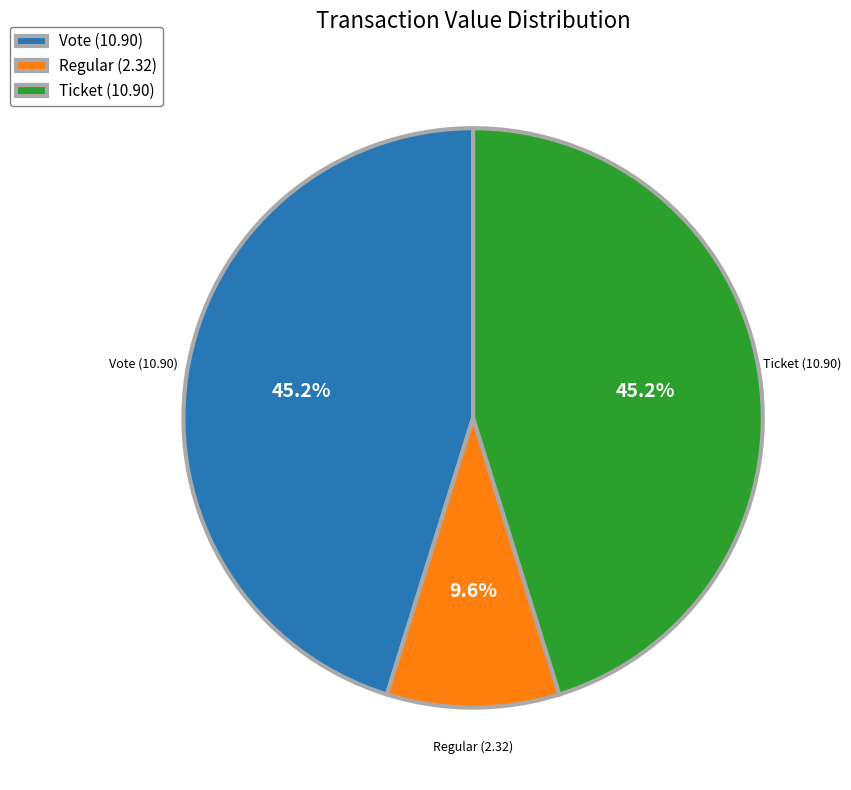

Does Ticket account for over 50% of the chart?

No